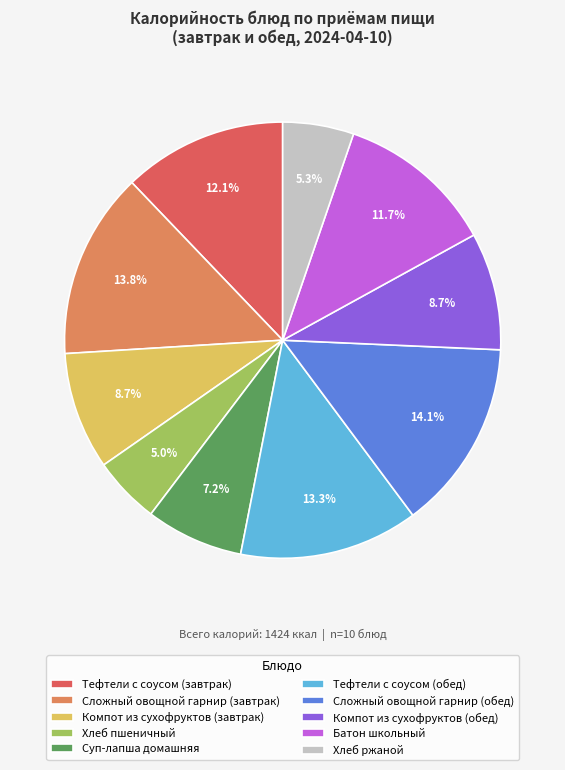

What is the ratio of the value at Сложный овощной гарнир (завтрак) to the value at Тефтели с соусом (завтрак)?

1.1